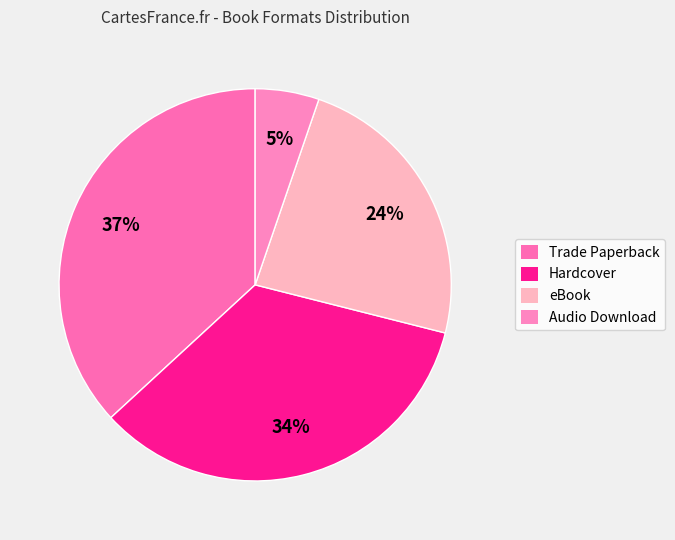

Count the number of slices in the pie.

4